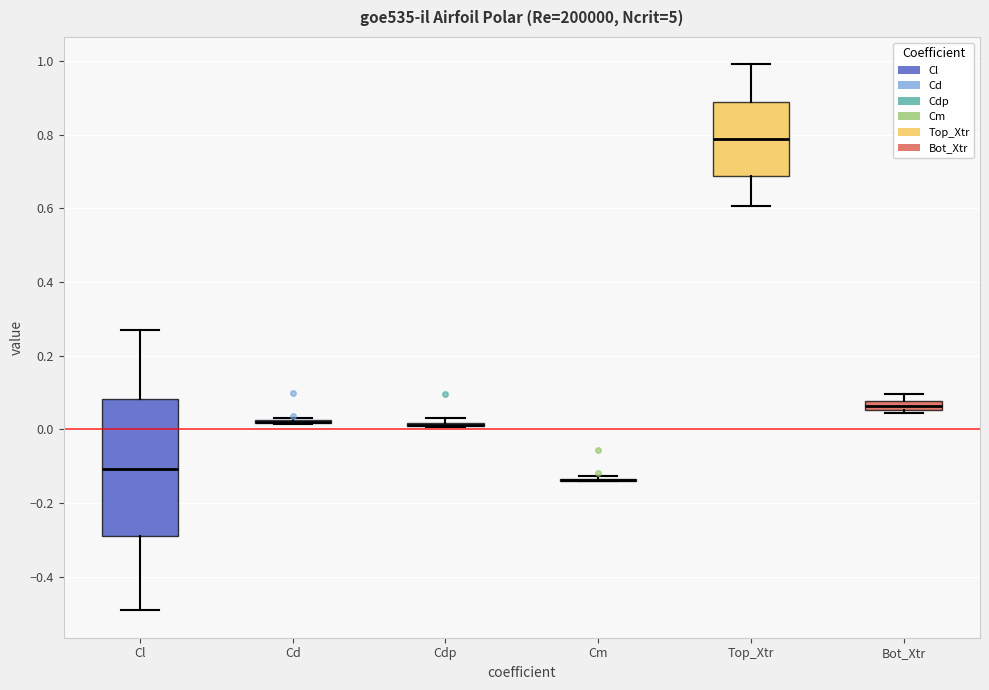

Comparing the boxes themselves (not the whiskers), which one is the tallest?

Cl